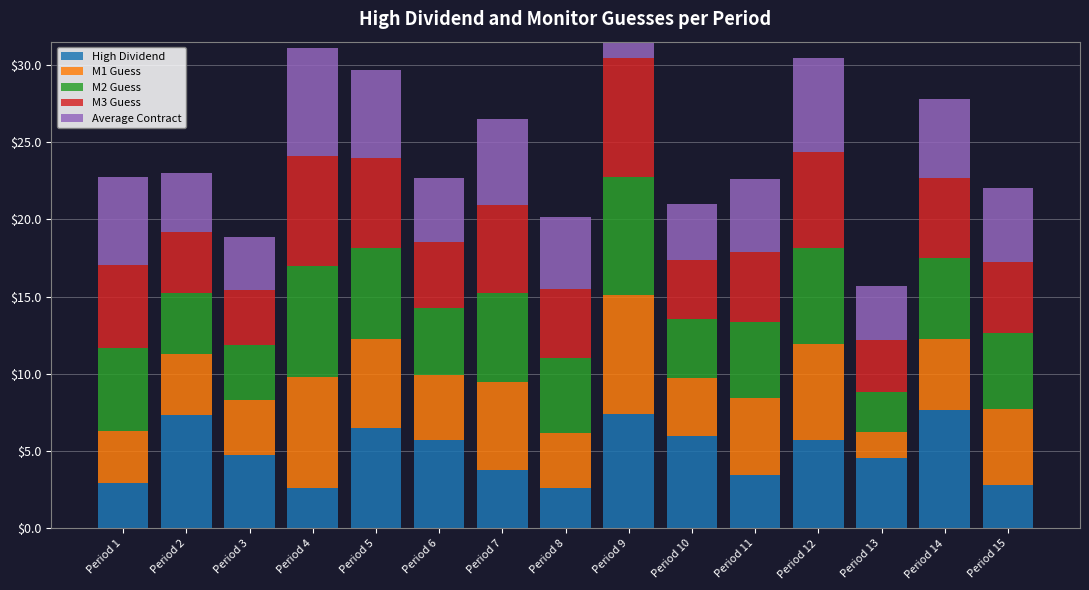

Reading right to left, transcribe all the data shown in this chart.

High Dividend: 2.8	7.7	4.5	5.7	3.5	6.0	7.4	2.6	3.8	5.7	6.5	2.6	4.8	7.3	2.9
M1 Guess: 4.9	4.6	1.7	6.2	4.9	3.7	7.7	3.6	5.7	4.2	5.8	7.2	3.5	3.9	3.4
M2 Guess: 4.9	5.2	2.6	6.2	4.9	3.8	7.7	4.8	5.7	4.3	5.9	7.2	3.6	4.0	5.4
M3 Guess: 4.6	5.2	3.4	6.2	4.5	3.8	7.7	4.5	5.8	4.3	5.8	7.1	3.6	3.9	5.3
Average Contract: 4.8	5.1	3.5	6.1	4.7	3.7	7.4	4.7	5.5	4.1	5.7	7.0	3.5	3.9	5.7